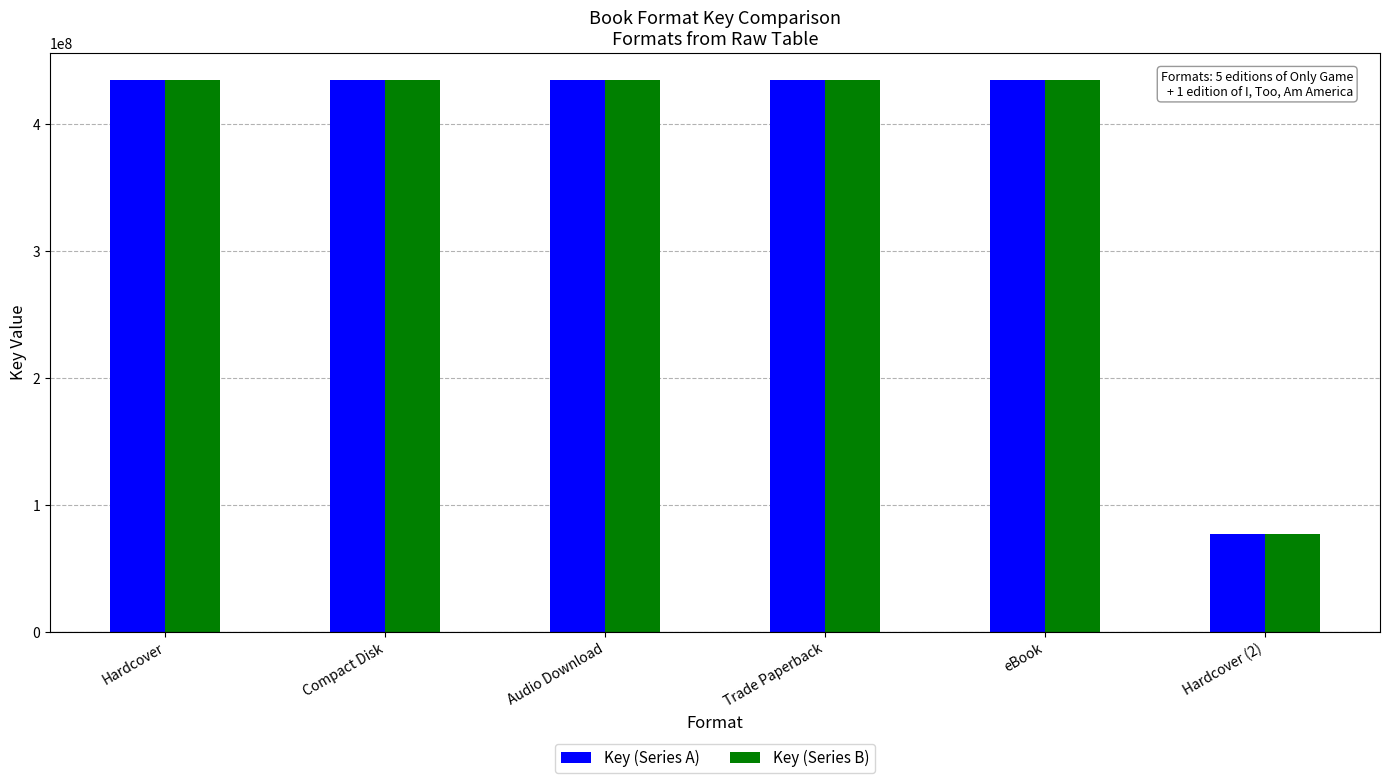

Reading left to right, list all the values displayed in this chart.

Key (Series A): 434097145	434097145	434097145	434097145	434097145	76764312
Key (Series B): 434097145	434097145	434097145	434097145	434097145	76764312